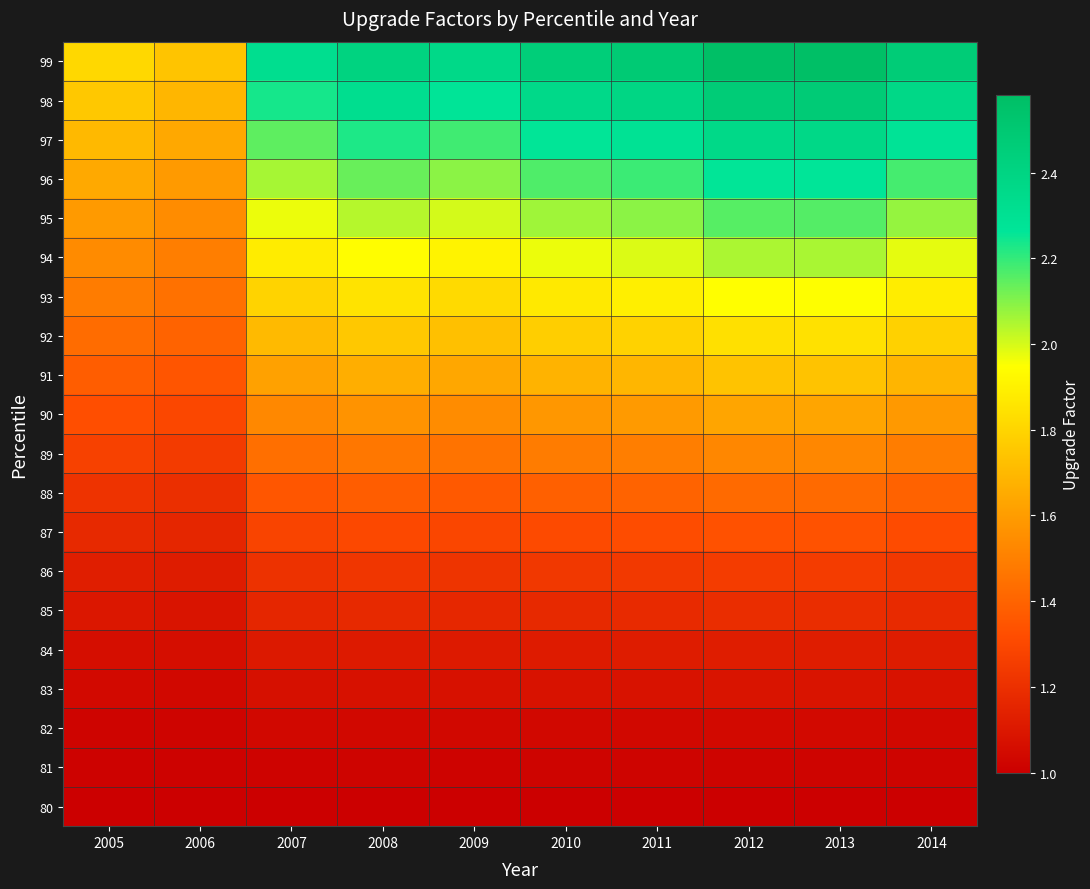

Which series has the largest total across all categories?

99